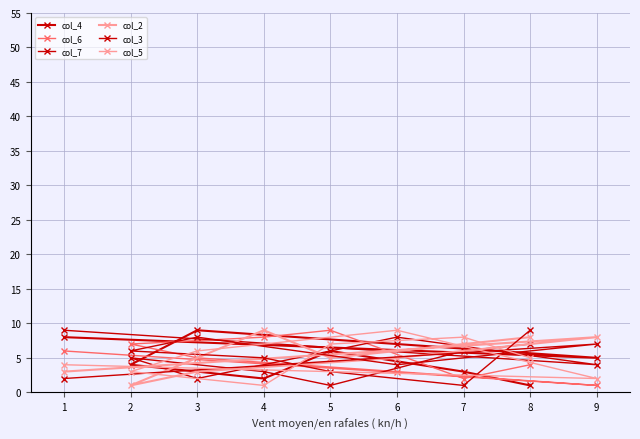

True or false: col_2 and col_5 cross at least once.

True